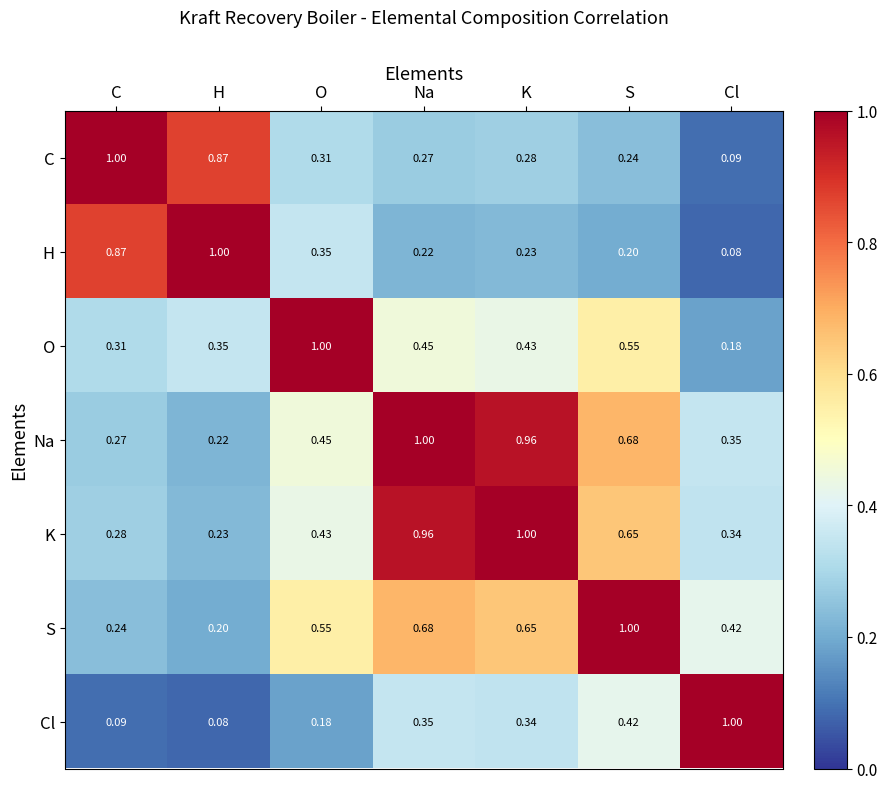

Where is Cl nearest to the value 0?

H